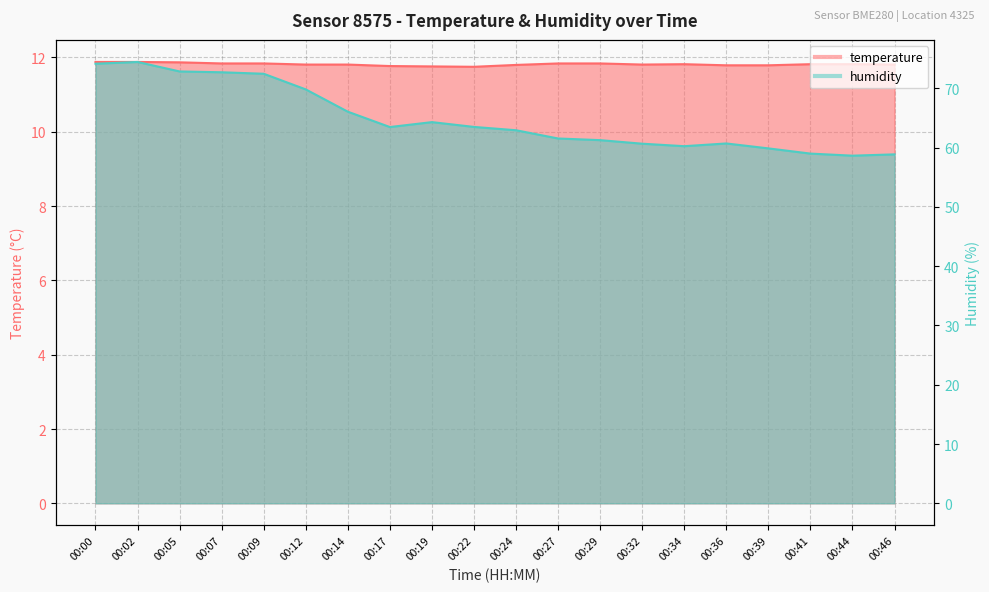

Reading left to right, what are all the values shown in this chart?

temperature: 00:00=11.9	00:02=11.9	00:05=11.9	00:07=11.8	00:09=11.8	00:12=11.8	00:14=11.8	00:17=11.8	00:19=11.8	00:22=11.8	00:24=11.8	00:27=11.8	00:29=11.8	00:32=11.8	00:34=11.8	00:36=11.8	00:39=11.8	00:41=11.8	00:44=11.8	00:46=11.8
humidity: 00:00=74.2	00:02=74.5	00:05=72.9	00:07=72.7	00:09=72.5	00:12=69.8	00:14=66.1	00:17=63.5	00:19=64.3	00:22=63.5	00:24=62.9	00:27=61.5	00:29=61.3	00:32=60.7	00:34=60.2	00:36=60.7	00:39=59.9	00:41=59.0	00:44=58.6	00:46=58.9